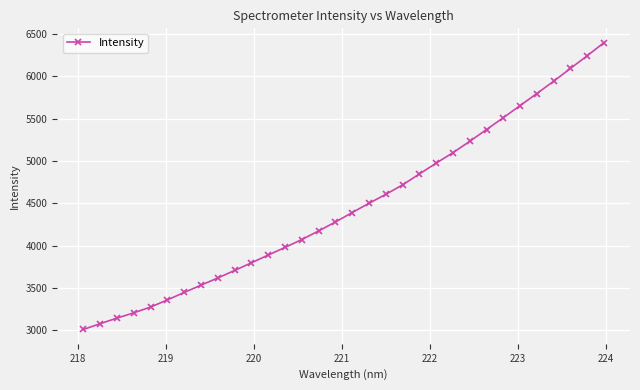

How many data points are above 4392?

16